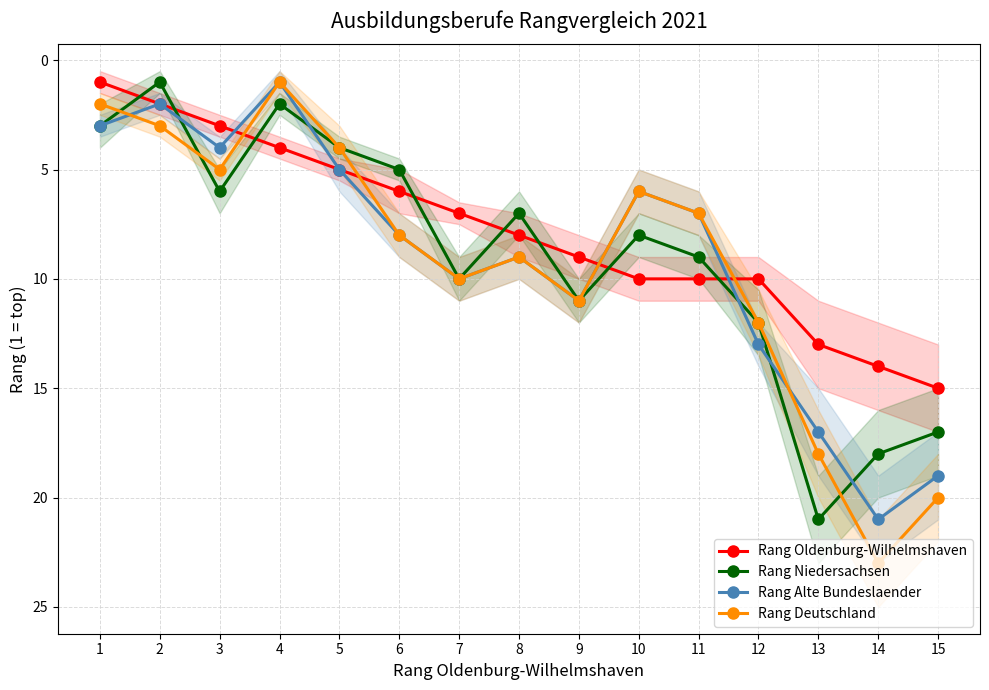

Where is Rang Oldenburg-Wilhelmshaven nearest to the value 8?

8